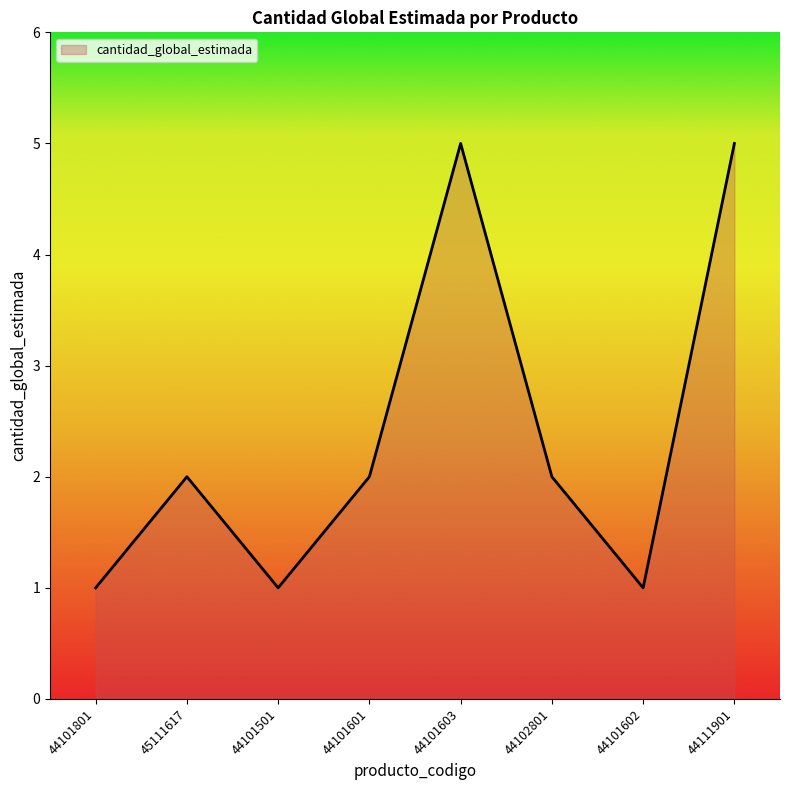

What position from the right is 44101602?

2